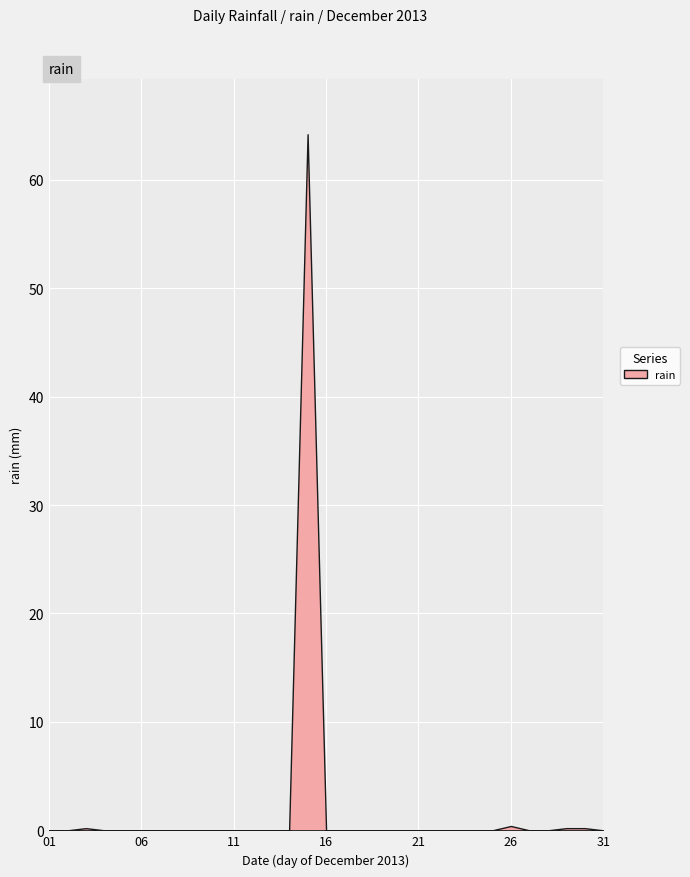

List the labels in order of value, smallest first.

2013-12-01, 2013-12-02, 2013-12-04, 2013-12-05, 2013-12-06, 2013-12-07, 2013-12-08, 2013-12-09, 2013-12-10, 2013-12-11, 2013-12-12, 2013-12-13, 2013-12-14, 2013-12-16, 2013-12-17, 2013-12-18, 2013-12-19, 2013-12-20, 2013-12-21, 2013-12-22, 2013-12-23, 2013-12-24, 2013-12-25, 2013-12-27, 2013-12-28, 2013-12-31, 2013-12-03, 2013-12-29, 2013-12-30, 2013-12-26, 2013-12-15